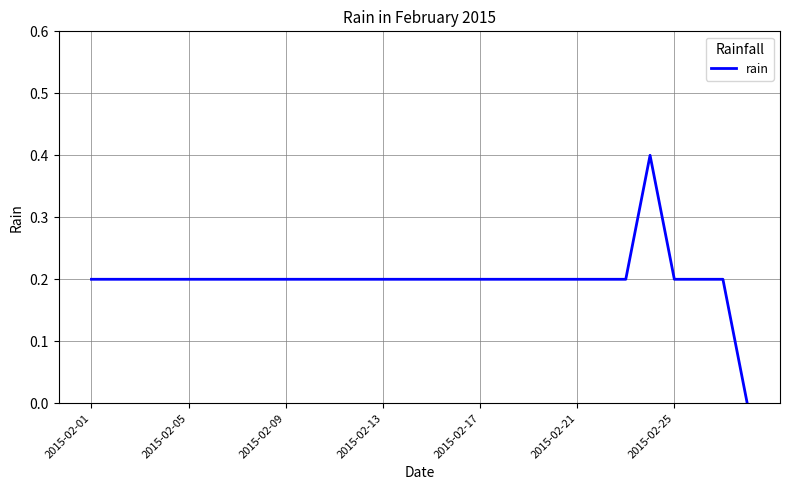

What is the greatest value displayed?

0.4